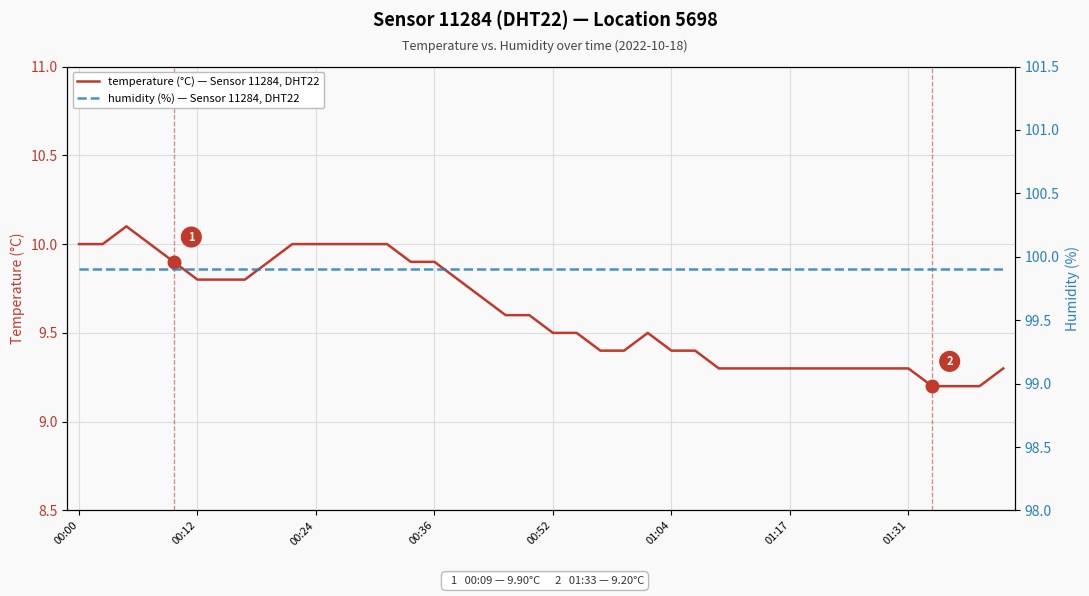

The temperature (°C) — Sensor 11284, DHT22 series shows 17.9 at 00:00. True or false?

False